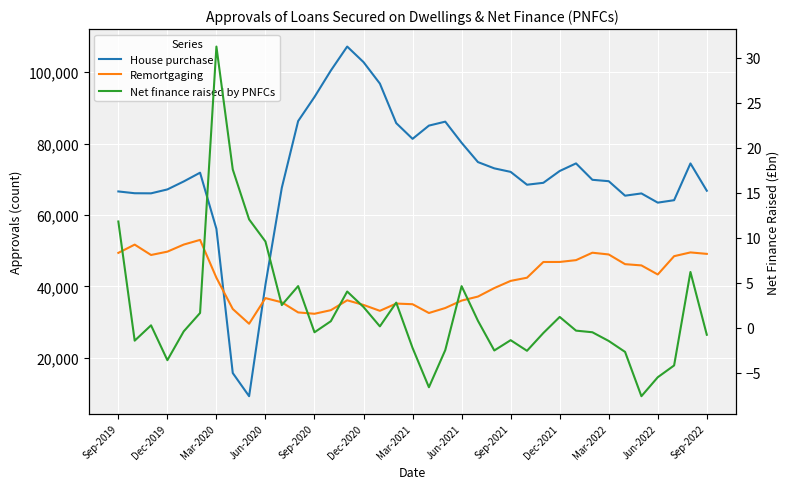

Which series changed the most between Jun-2020 and Mar-2022?

House purchase